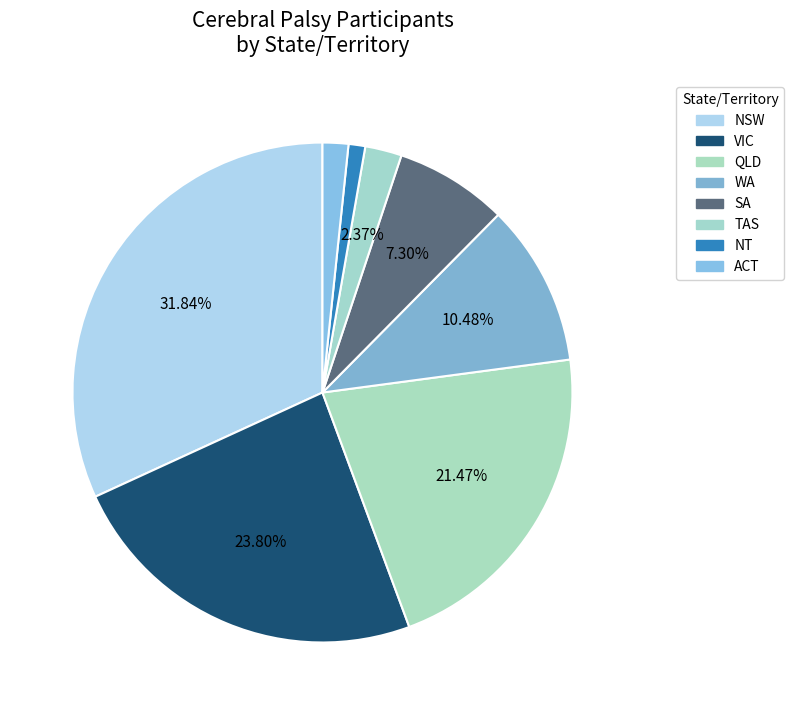

To the nearest percent, what percentage of the pie is NT?

1%